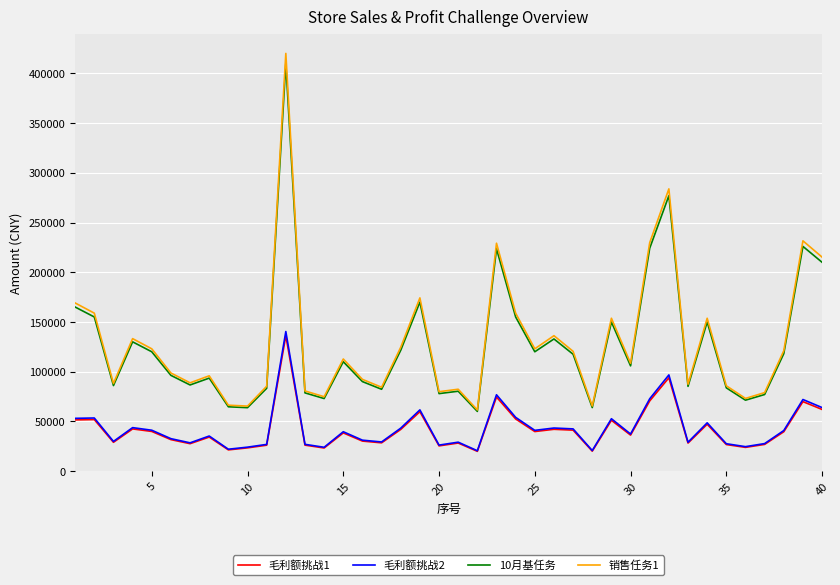

True or false: 毛利额挑战2 and 10月基任务 cross at least once.

False